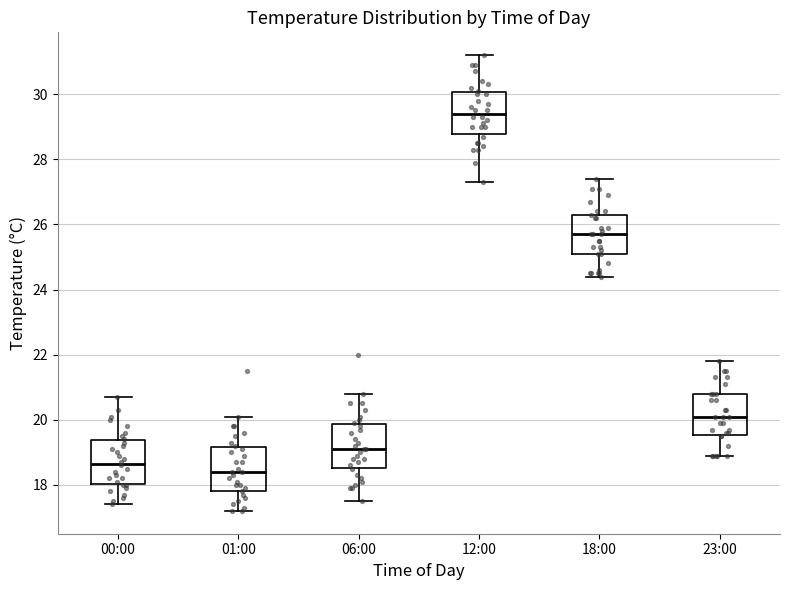

Reading left to right, read every box against the y-axis: the position of its median line, the range the box covers, and the ends of its whiskers. The values are not printed on the chart, so give them approximately, as read against the axis.

00:00: median 18.6, box 18.0 to 19.4, whiskers 17.4 to 20.8
01:00: median 18.4, box 17.8 to 19.2, whiskers 17.2 to 20.2
06:00: median 19.2, box 18.6 to 19.8, whiskers 17.6 to 20.8
12:00: median 29.4, box 28.8 to 30.0, whiskers 27.4 to 31.2
18:00: median 25.8, box 25.2 to 26.2, whiskers 24.4 to 27.4
23:00: median 20.2, box 19.6 to 20.8, whiskers 19.0 to 21.8